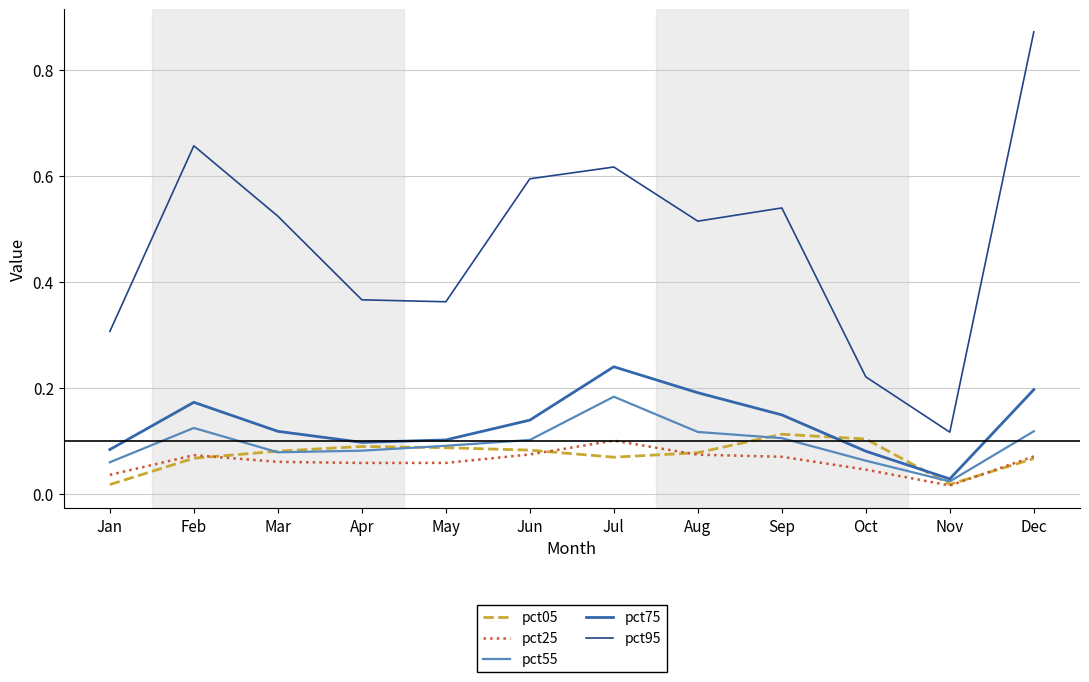

Which category has the lowest value in the pct55 series?

Nov